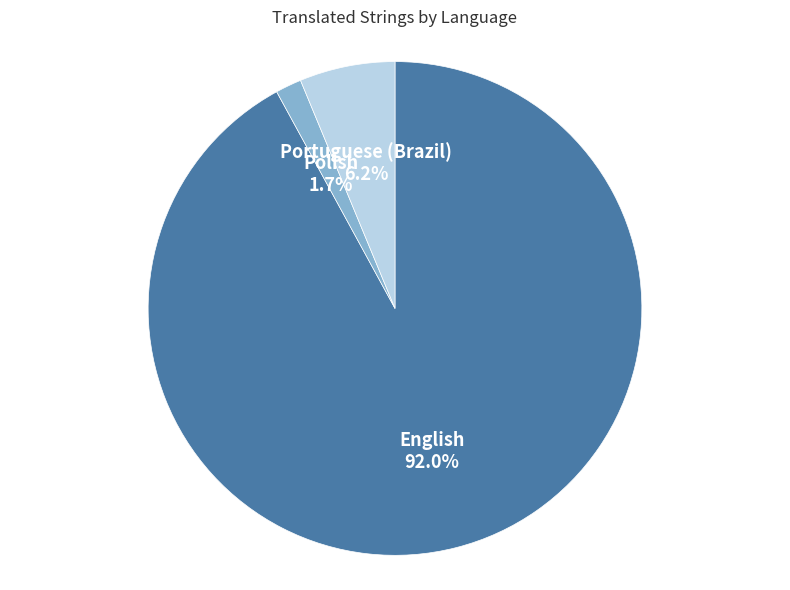

Rank the categories by value from lowest to highest.

Polish, Portuguese (Brazil), English